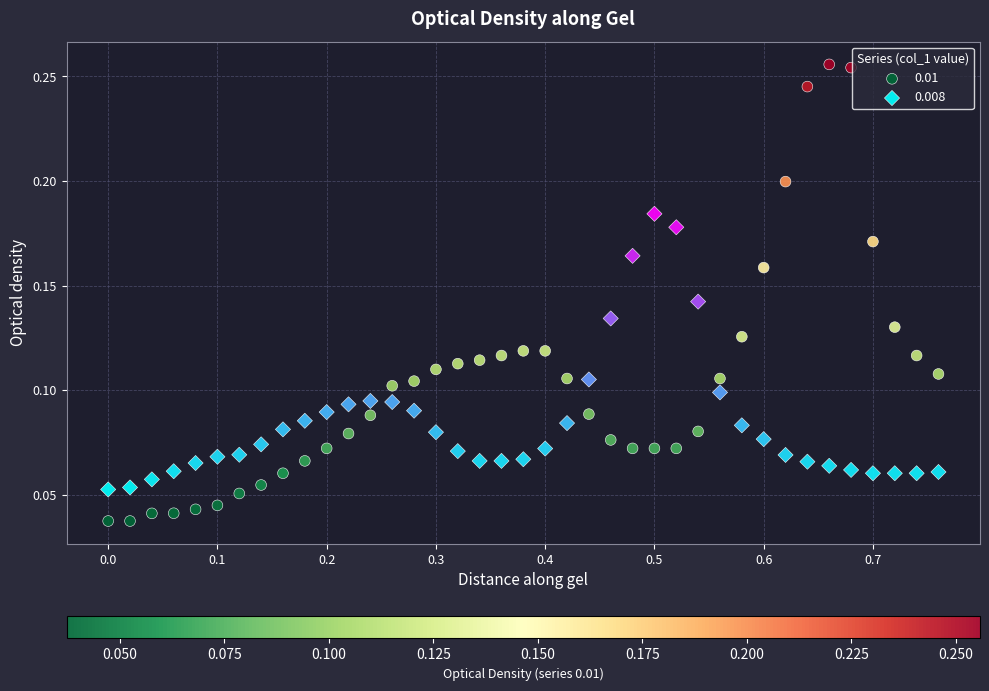

Which series contains the highest Y value?

0.01